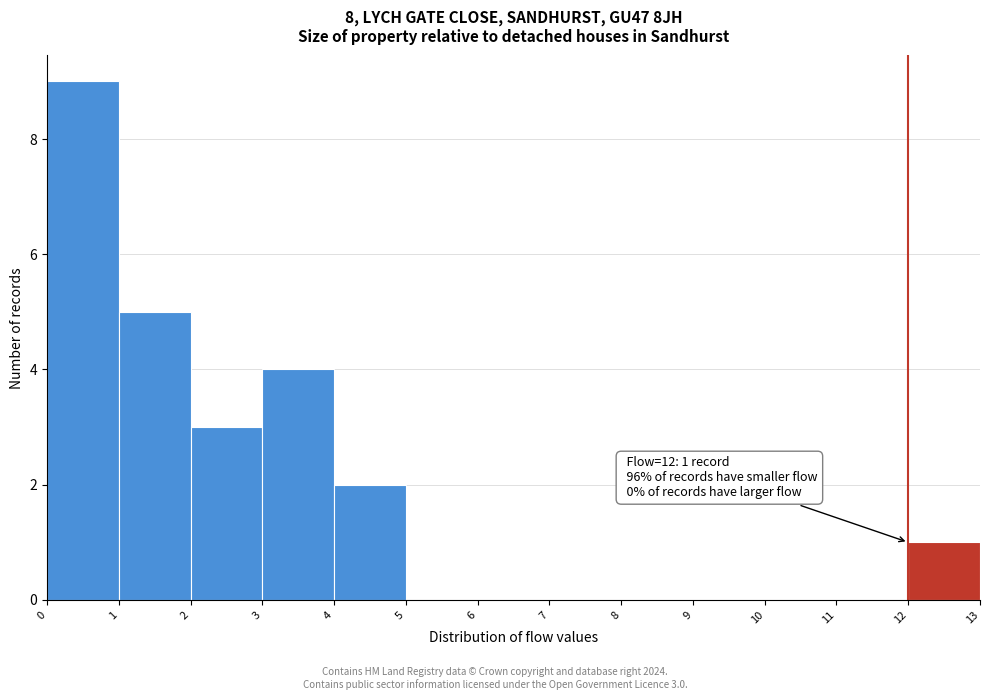

Which range on the x-axis has the tallest bar?

0 to 1